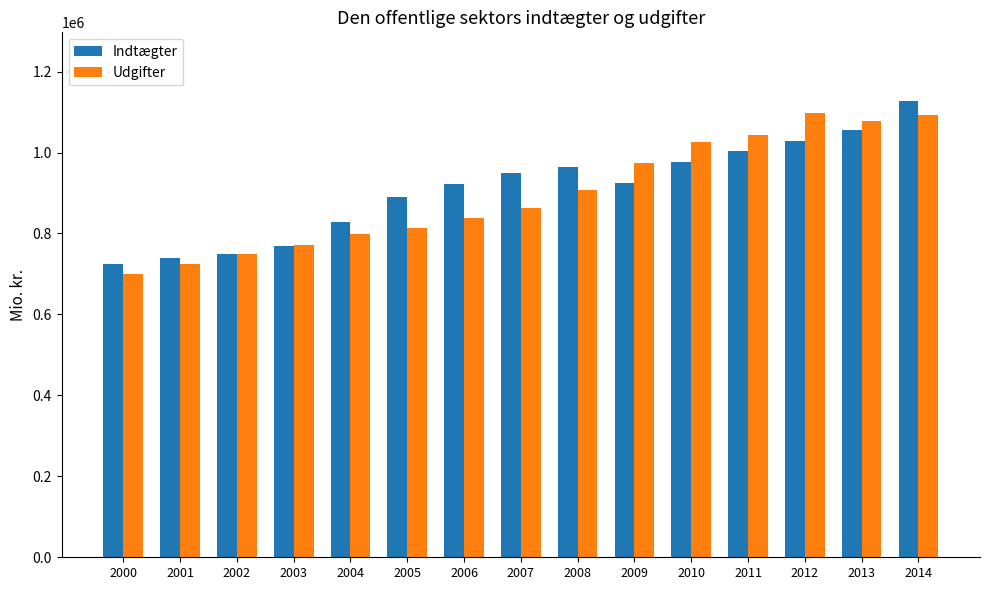

What is the maximum value shown in the chart?

1127759